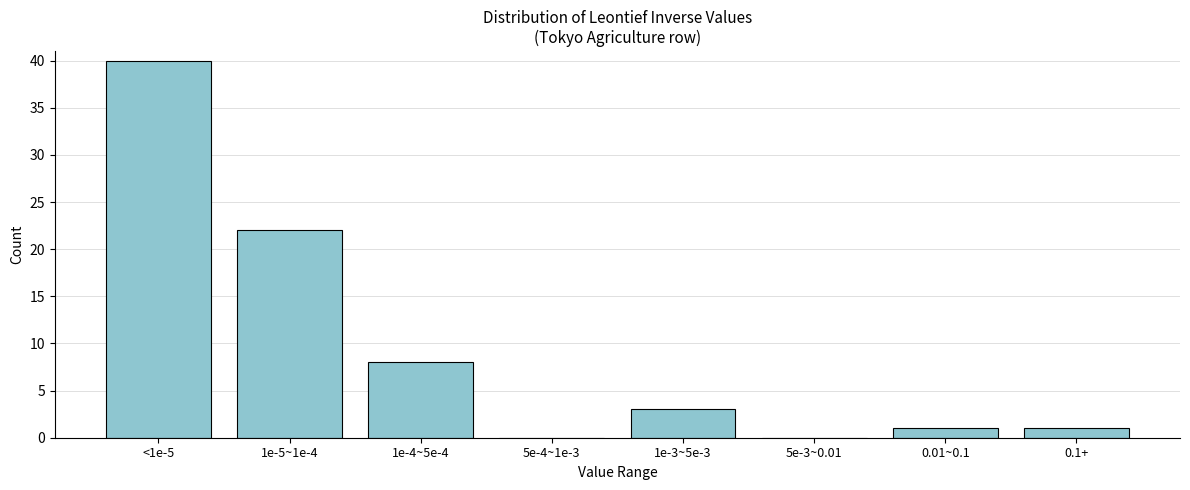

Reading left to right, what are all the values shown in this chart?

<1e-5=40	1e-5~1e-4=22	1e-4~5e-4=8	5e-4~1e-3=0	1e-3~5e-3=3	5e-3~0.01=0	0.01~0.1=1	0.1+=1